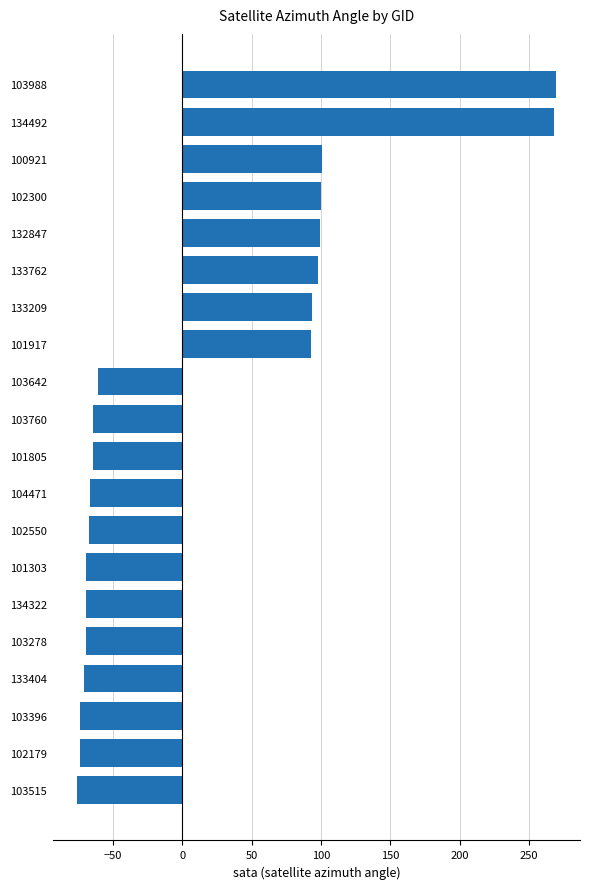

What is the ratio of the value at 133762 to the value at 100921?

1.0